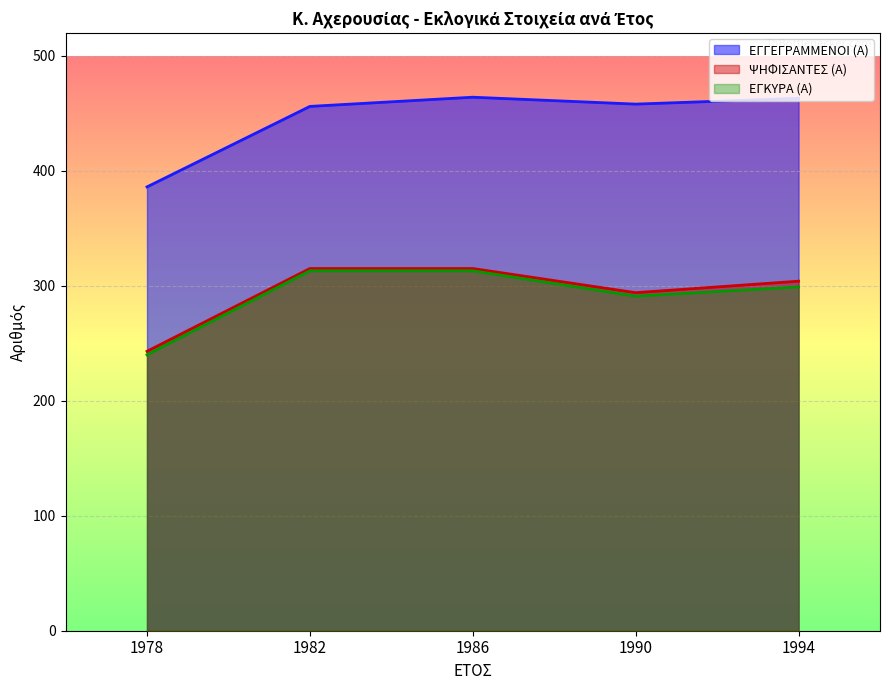

Does the chart display data point markers on the line(s)?

No